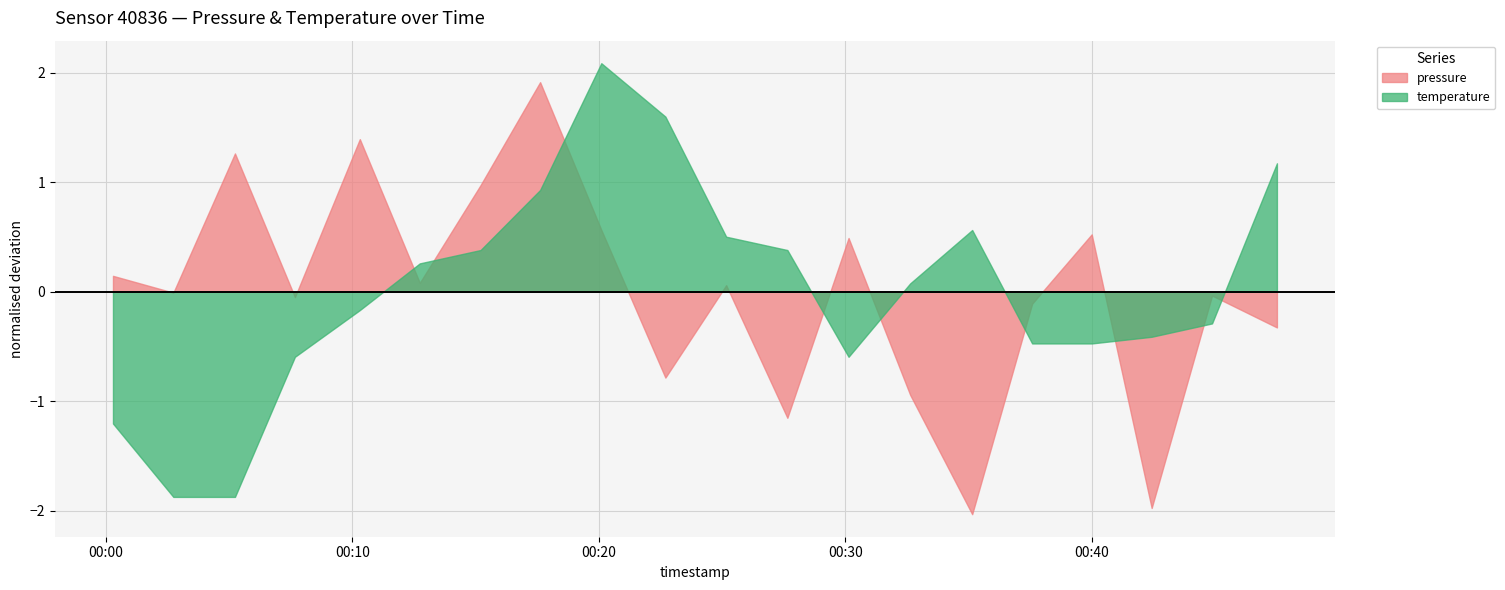

List the labels in order of pressure value, largest first.

2023-07-09T00:17:37, 2023-07-09T00:10:18, 2023-07-09T00:05:14, 2023-07-09T00:15:12, 2023-07-09T00:20:06, 2023-07-09T00:40:00, 2023-07-09T00:30:08, 2023-07-09T00:00:17, 2023-07-09T00:12:44, 2023-07-09T00:25:10, 2023-07-09T00:02:44, 2023-07-09T00:44:53, 2023-07-09T00:07:40, 2023-07-09T00:37:35, 2023-07-09T00:47:31, 2023-07-09T00:22:42, 2023-07-09T00:32:38, 2023-07-09T00:27:39, 2023-07-09T00:42:26, 2023-07-09T00:35:09